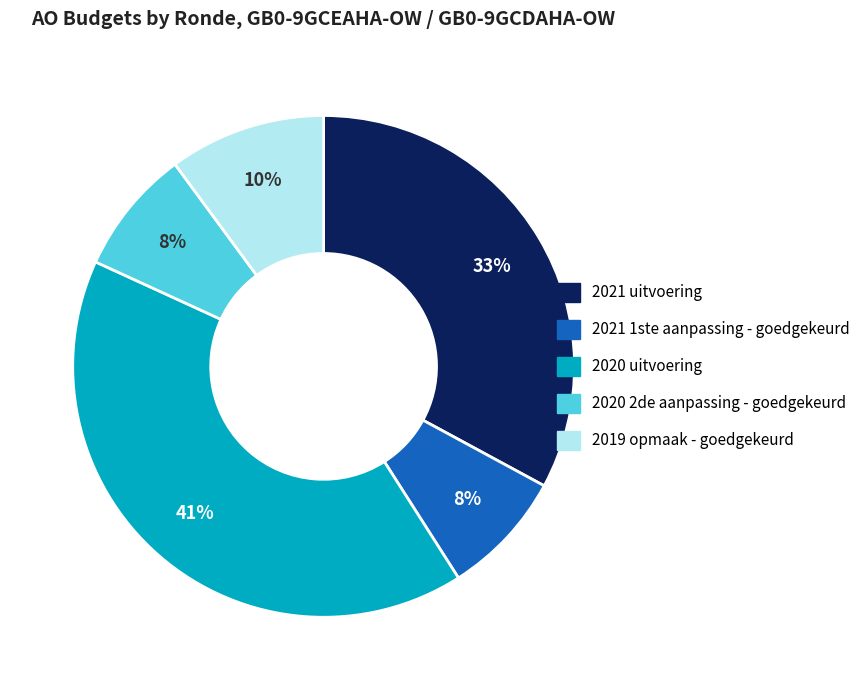

Do 2019 opmaak - goedgekeurd and 2020 2de aanpassing - goedgekeurd together represent more than half of the pie?

No